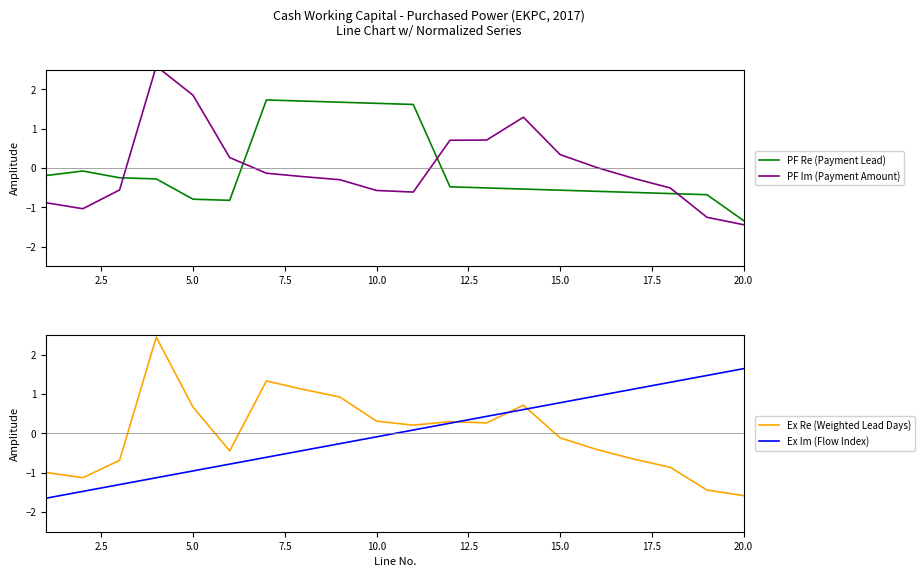

Which series has the largest total across all categories?

Ex Re (Weighted Lead Days)